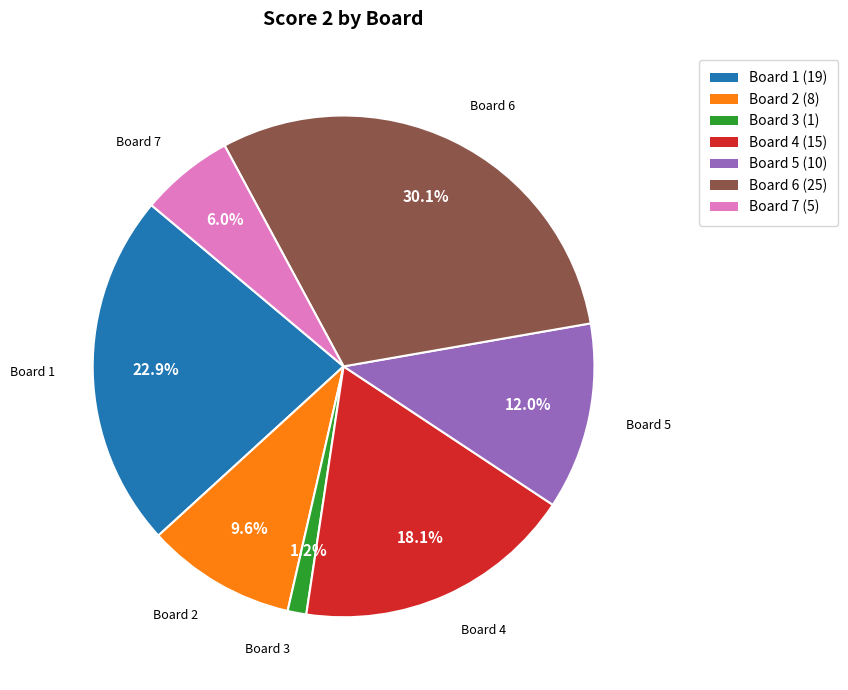

Which has a higher value, Board 7 or Board 6?

Board 6